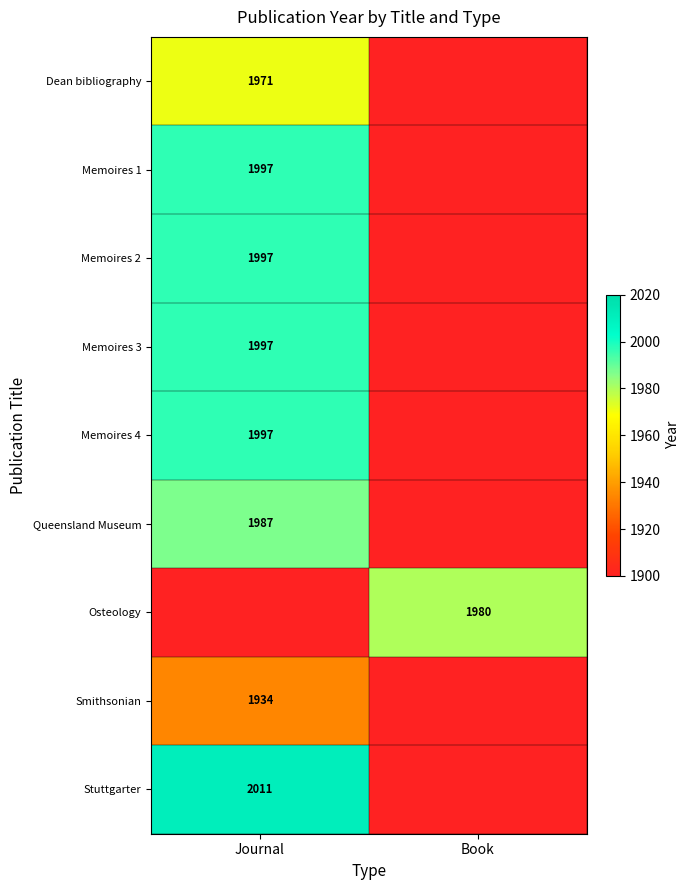

True or false: Memoires 2 has a value of 2958 at Journal.

False